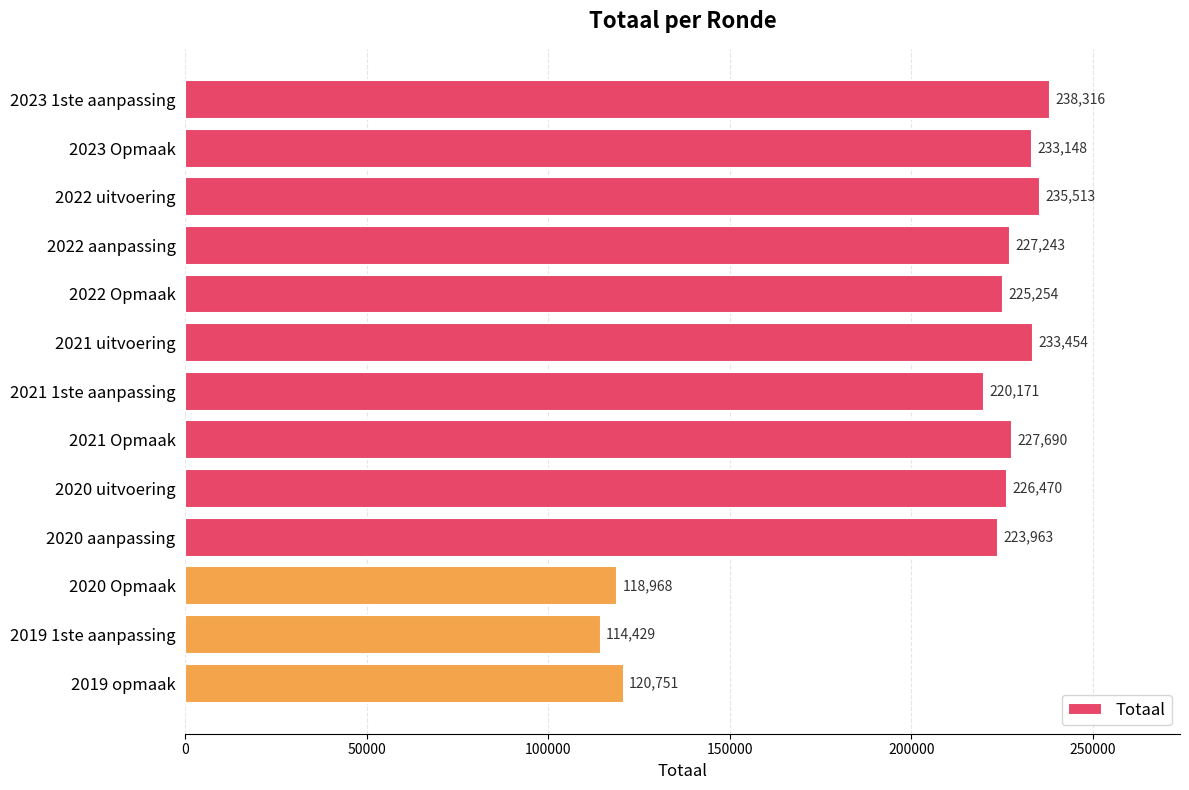

List the labels in order of value, smallest first.

2019 1ste aanpassing, 2020 Opmaak, 2019 opmaak, 2021 1ste aanpassing, 2020 aanpassing, 2022 Opmaak, 2020 uitvoering, 2022 aanpassing, 2021 Opmaak, 2023 Opmaak, 2021 uitvoering, 2022 uitvoering, 2023 1ste aanpassing